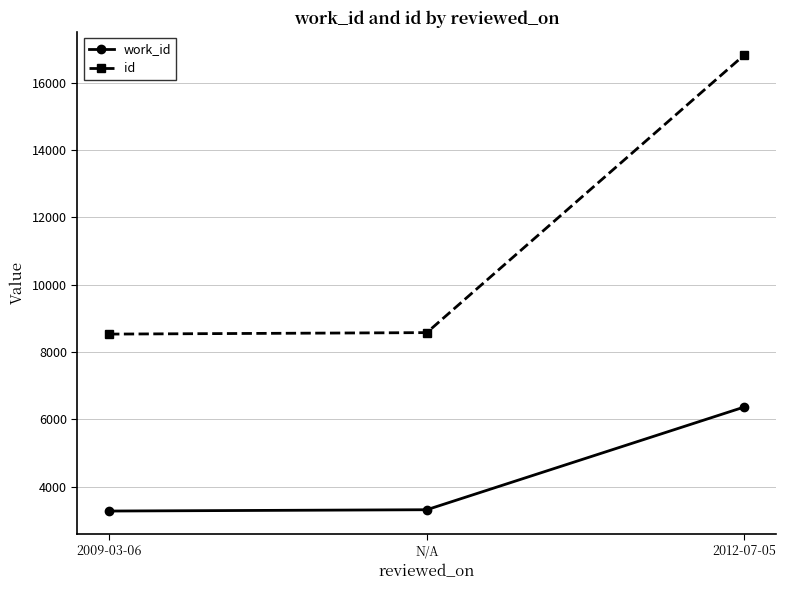

Count the number of data series in this chart.

2